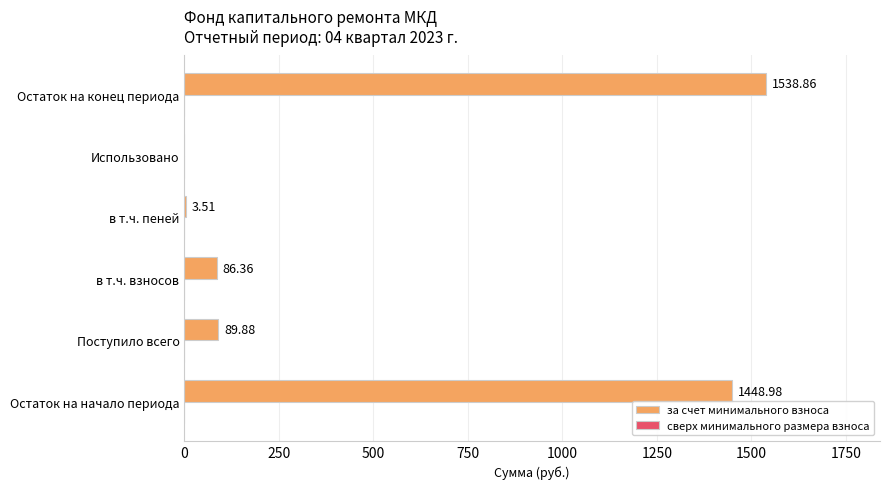

Where is the data nearest to the value 769?

Поступило всего